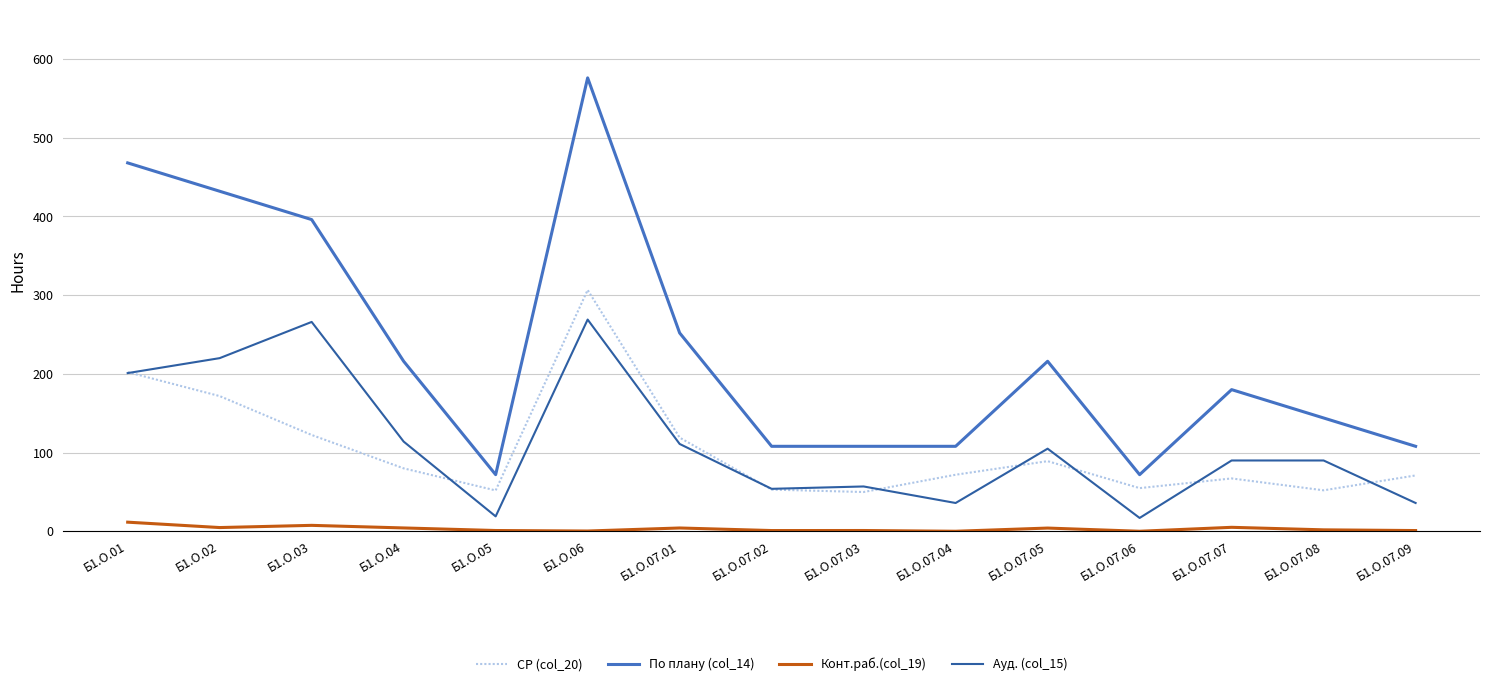

What is the sum of the По плану (col_14) values at Б1.О.07.04 and Б1.О.07.09?

216.0